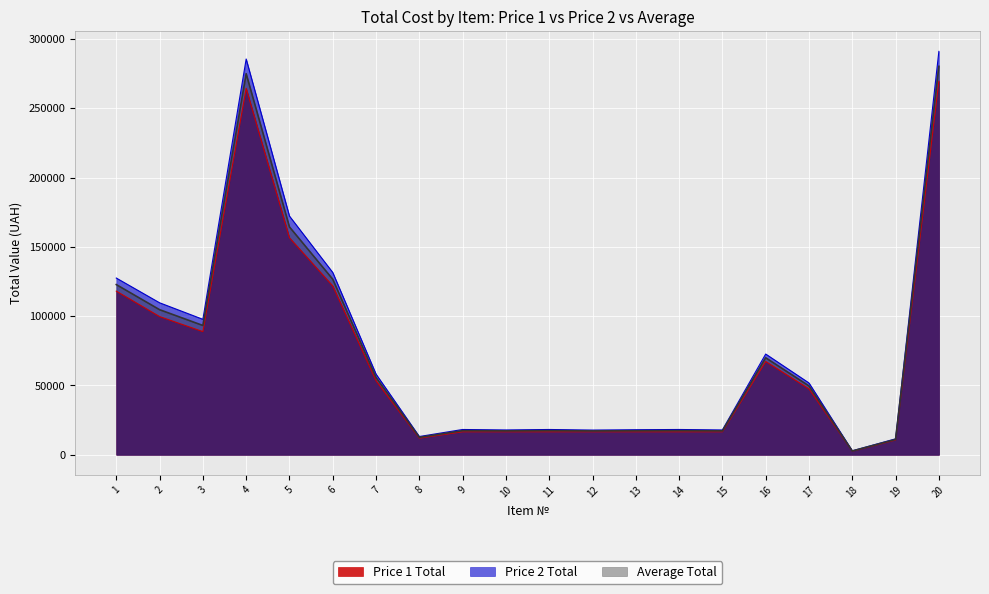

How many lines are shown in the chart?

3